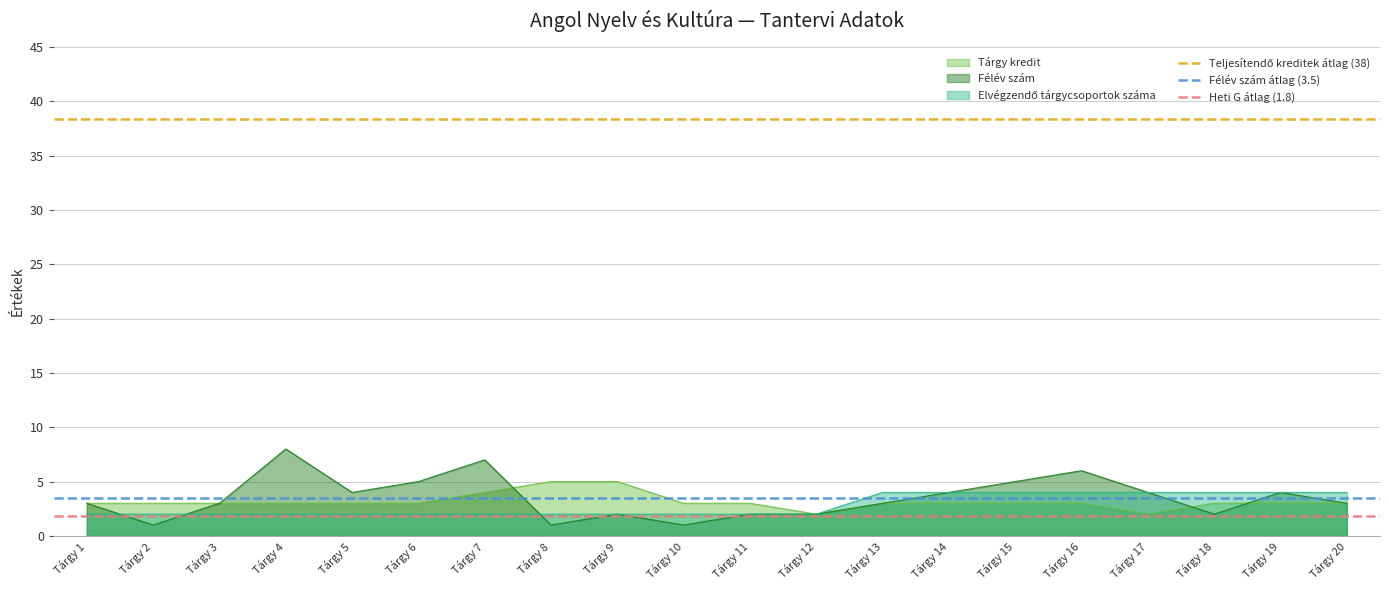

Rank the series by their maximum value, from lowest to highest.

Heti G átlag (1.8), Félév szám átlag (3.5), Teljesítendő kreditek átlag (38)